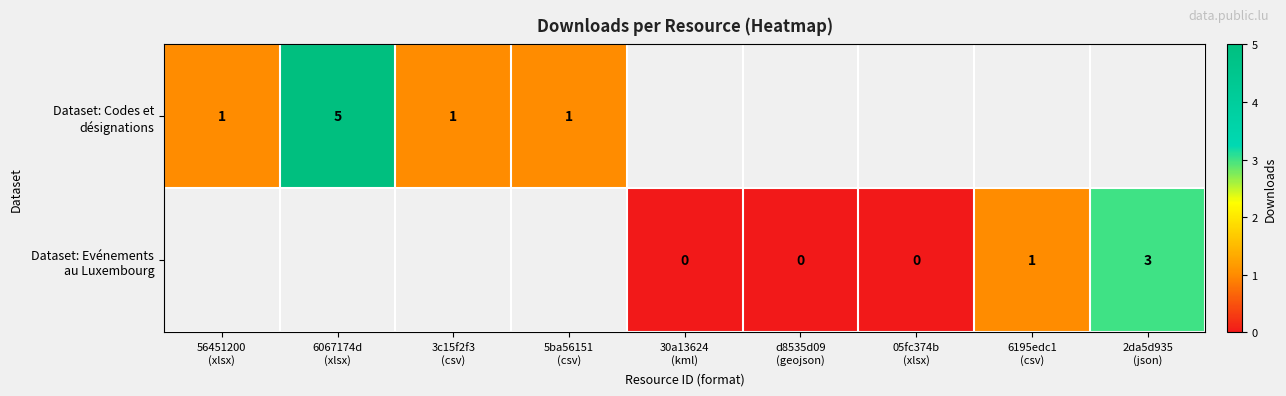

How many categories are shown in the chart?

9